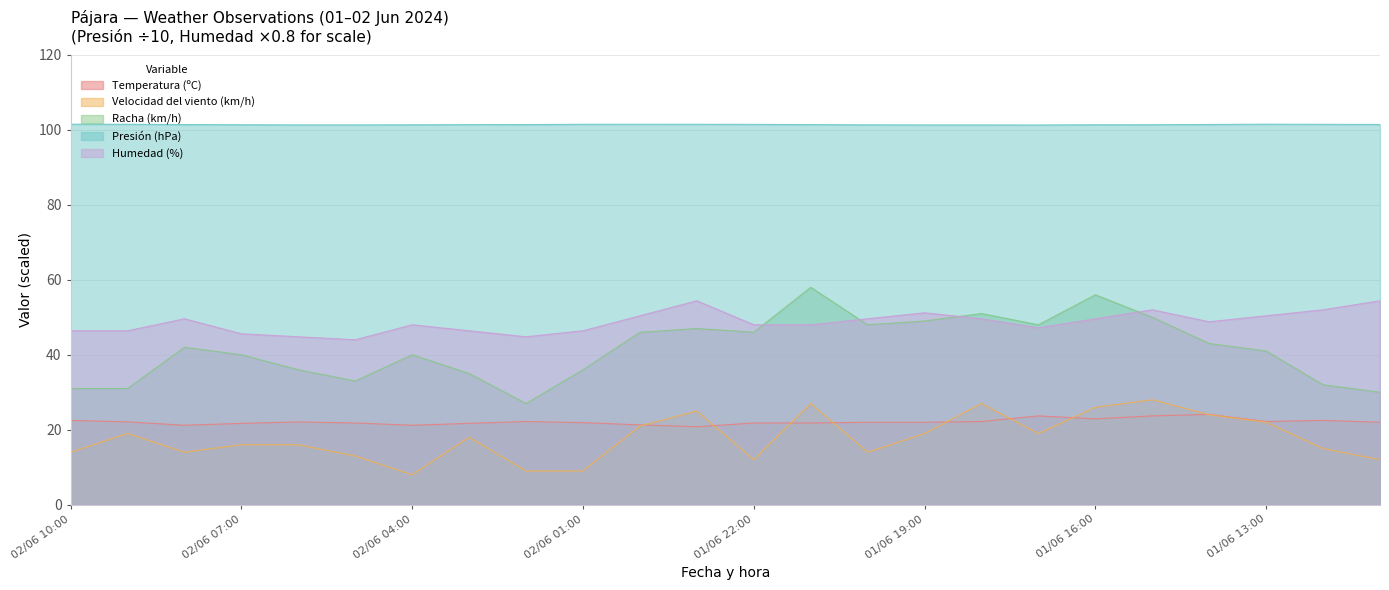

Which series has the largest range (max minus min)?

Racha (km/h)